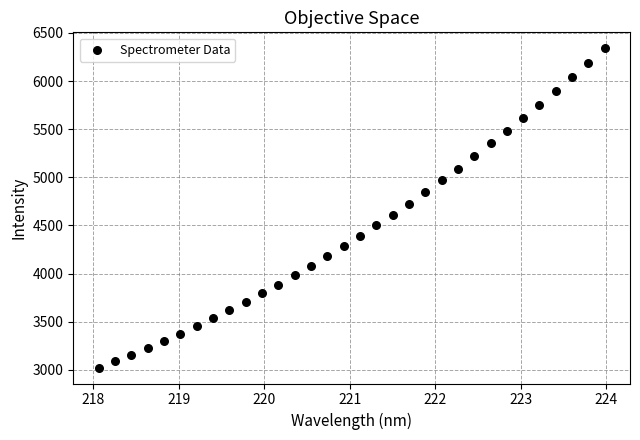

What is the range of X values (max minus min)?

5.9